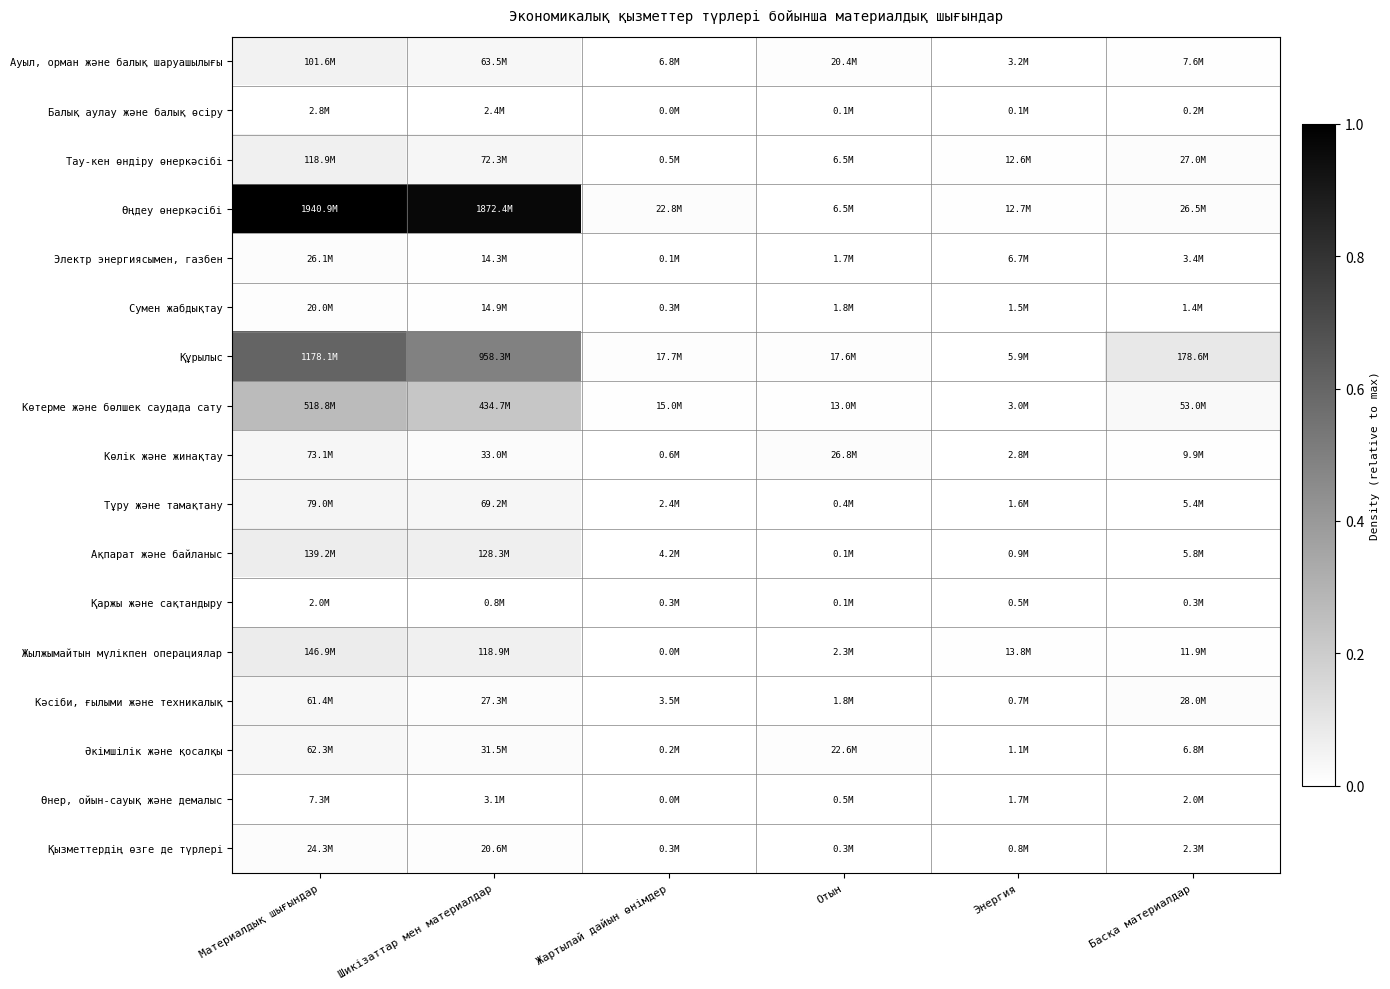

Which series has the largest total across all categories?

Өңдеу өнеркәсібі